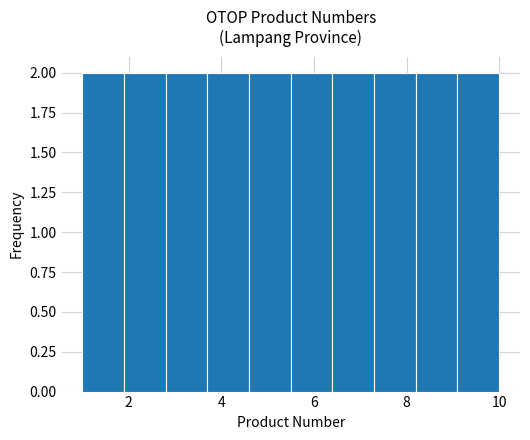

Reading left to right, transcribe this chart: for each bar, give the range it covers on the x-axis and its height. Neither the bar edges nor the heights are printed on the chart, so give them approximately, as read against the axes.

1.0 to 1.9: 2
1.9 to 2.8: 2
2.8 to 3.7: 2
3.7 to 4.6: 2
4.6 to 5.5: 2
5.5 to 6.4: 2
6.4 to 7.3: 2
7.3 to 8.2: 2
8.2 to 9.1: 2
9.1 to 10.0: 2